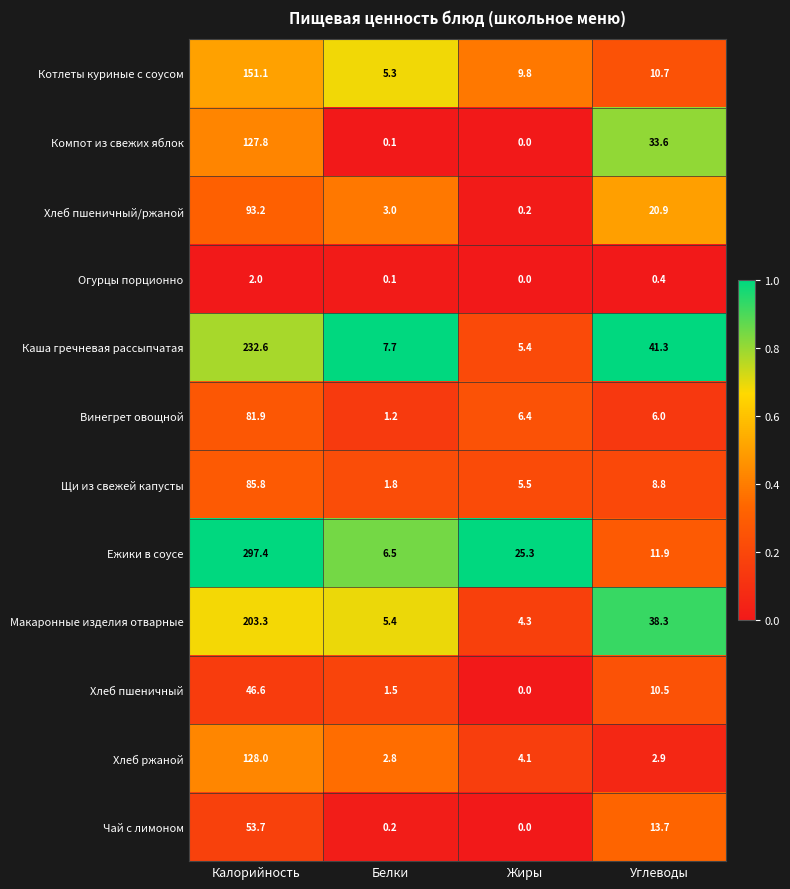

What is the sum of the Компот из свежих яблок values at Белки and Углеводы?

33.7